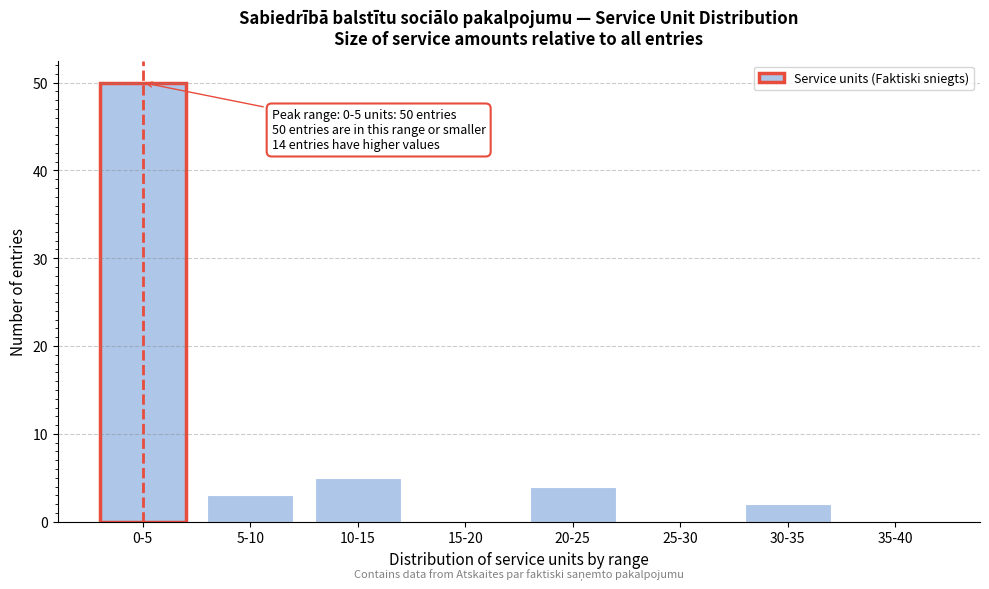

Reading right to left, transcribe all the data shown in this chart.

35-40=0	30-35=2	25-30=0	20-25=4	15-20=0	10-15=5	5-10=3	0-5=50